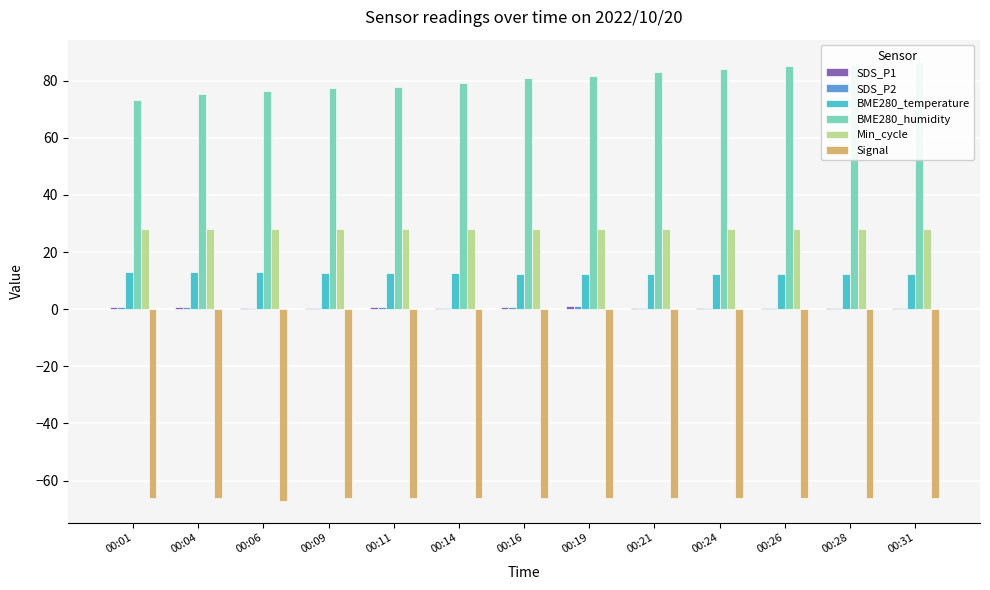

Count the number of data series in this chart.

6